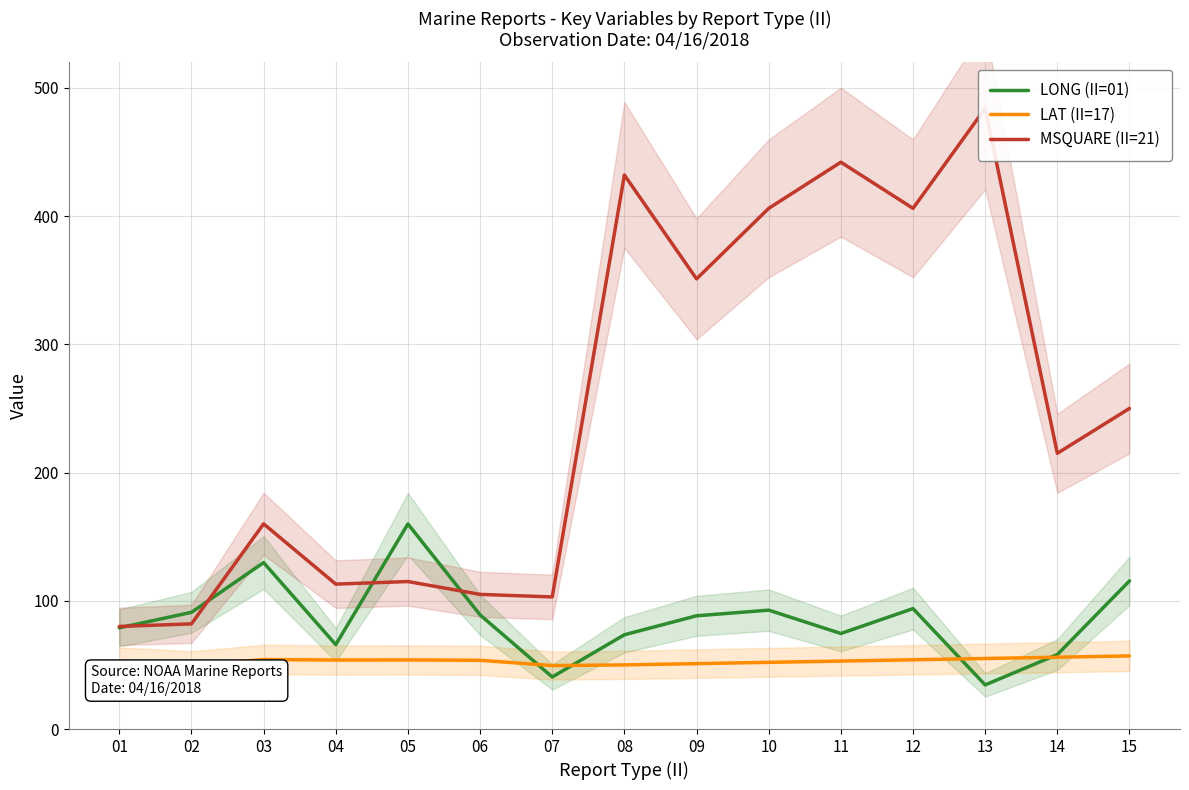

How many series are shown in this chart?

3